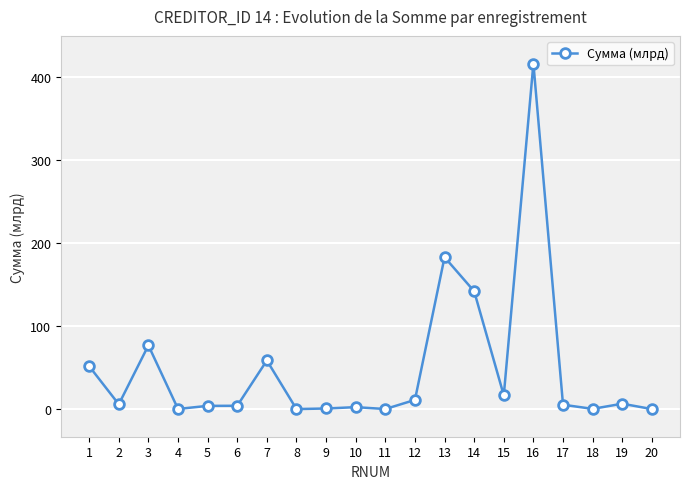

True or false: the data has more than 0 interior local peaks.

True